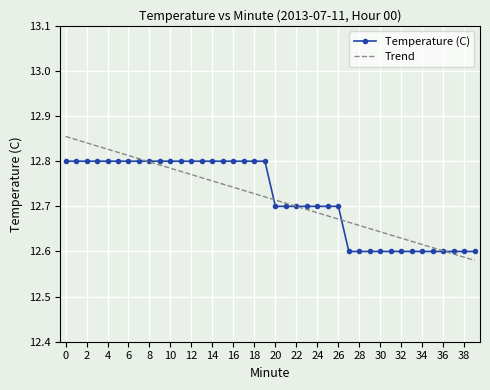

List the series in order of their peak value, lowest first.

Temperature (C), Trend